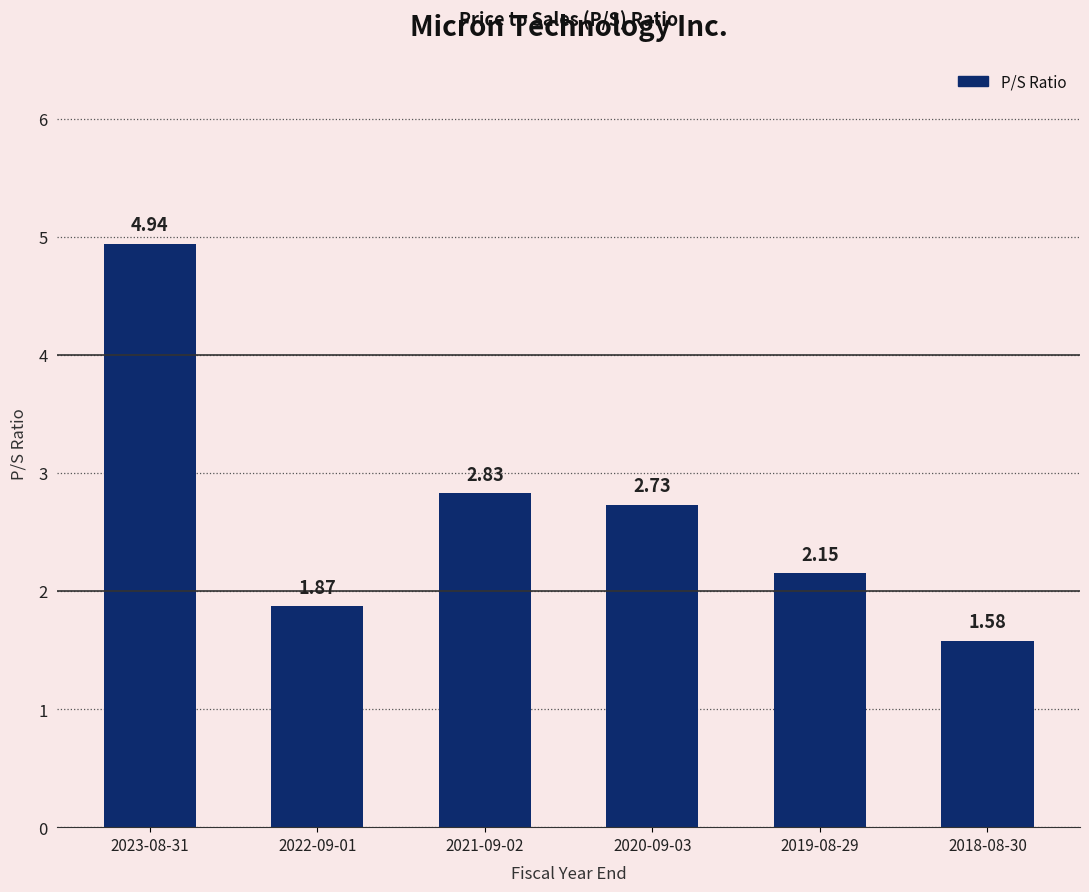

Rank the categories by value from lowest to highest.

2018-08-30, 2022-09-01, 2019-08-29, 2020-09-03, 2021-09-02, 2023-08-31